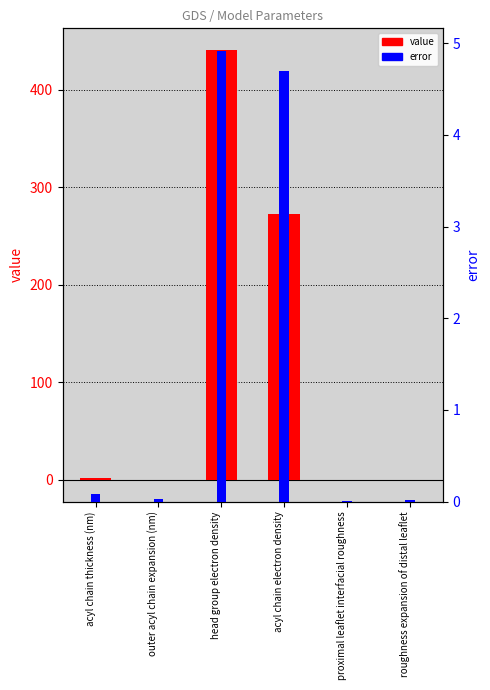

How many values in the value series exceed 1?

3